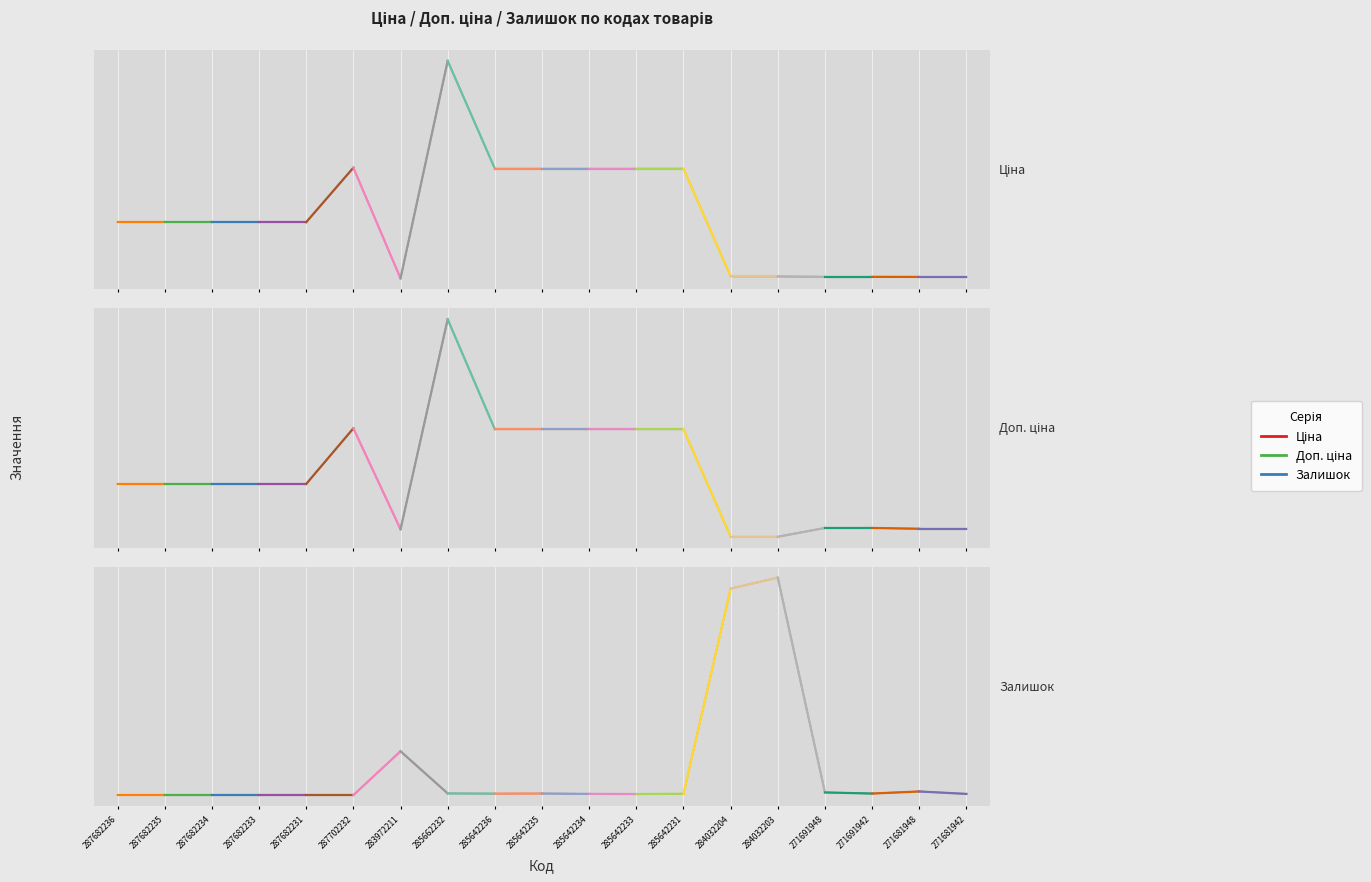

Reading left to right, list all the values displayed in this chart.

Ціна: 15120.0	15120.0	15120.0	15120.0	15120.0	29747.2	32.0	58426.5	29491.5	29491.5	29491.5	29491.5	29491.5	539.0	539.0	443.1	443.1	416.6	416.6
Доп. ціна: 15120.0	15120.0	15120.0	15120.0	15120.0	29747.2	3205.0	58426.5	29491.5	29491.5	29491.5	29491.5	29491.5	1235.4	1235.4	3545.0	3545.0	3332.5	3332.5
Залишок: 0.0	0.0	0.0	0.0	0.0	0.0	360.0	14.0	12.0	13.0	10.0	9.0	11.0	1696.0	1786.0	22.0	13.0	30.0	10.0